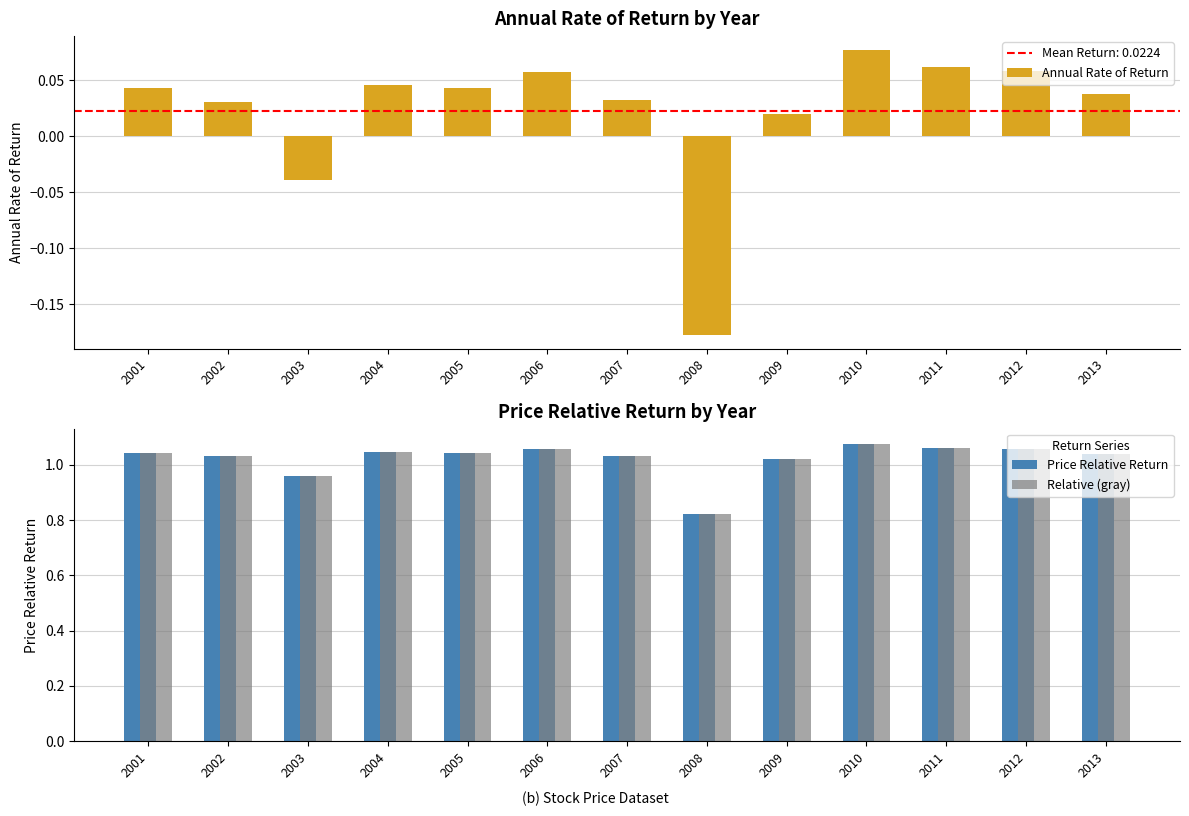

Reading left to right, extract all data points from this chart.

Annual Rate of Return: 0.0	0.0	-0.0	0.0	0.0	0.1	0.0	-0.2	0.0	0.1	0.1	0.1	0.0
Price Relative Return: 1.0	1.0	1.0	1.0	1.0	1.1	1.0	0.8	1.0	1.1	1.1	1.1	1.0
Relative (gray): 1.0	1.0	1.0	1.0	1.0	1.1	1.0	0.8	1.0	1.1	1.1	1.1	1.0